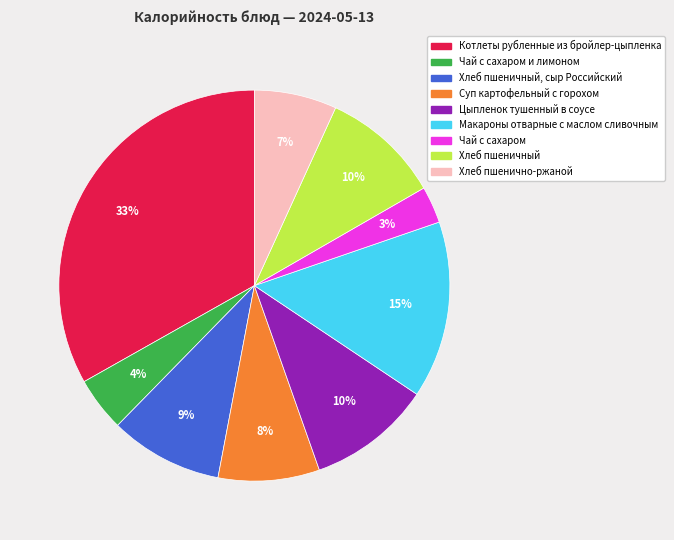

What is the largest slice in the pie chart?

Котлеты рубленные из бройлер-цыпленка